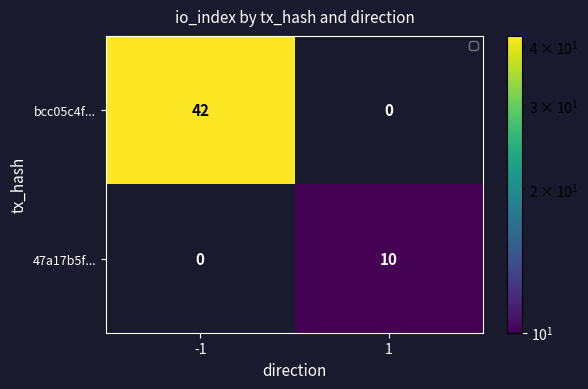

What is the total value across all series at 1?

10